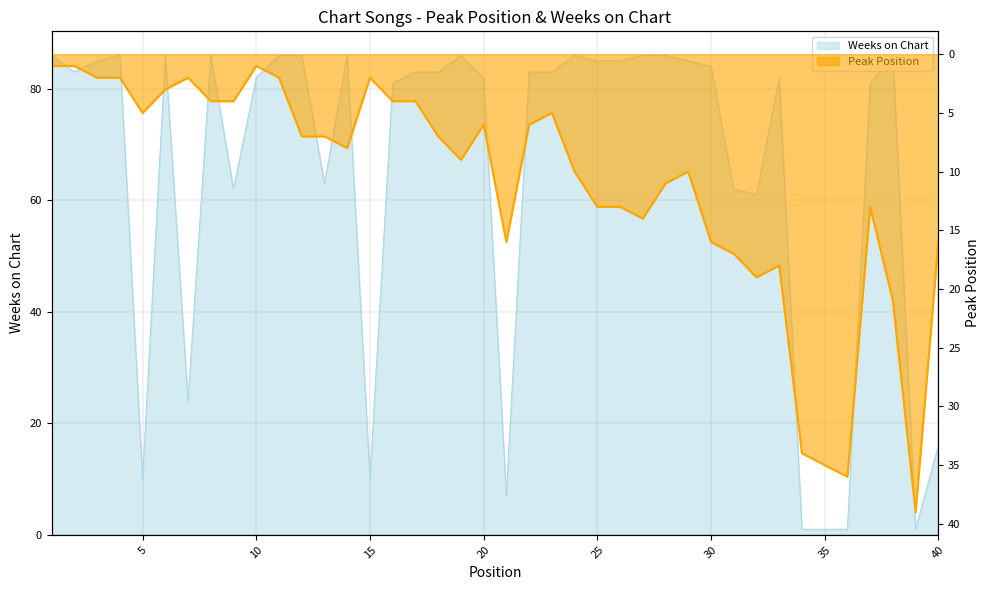

At which label does Weeks on Chart first exceed 83?

1